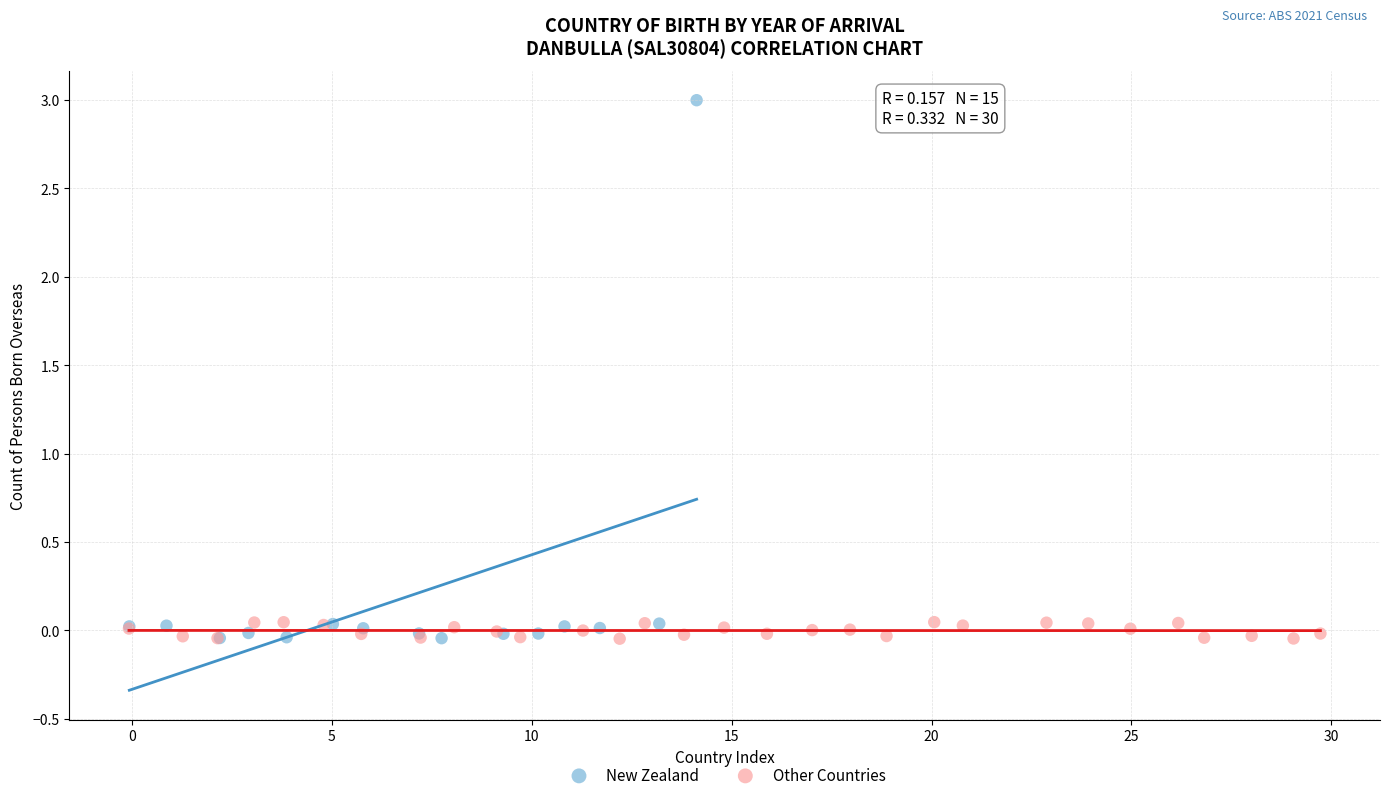

Which series contains the highest Y value?

New Zealand